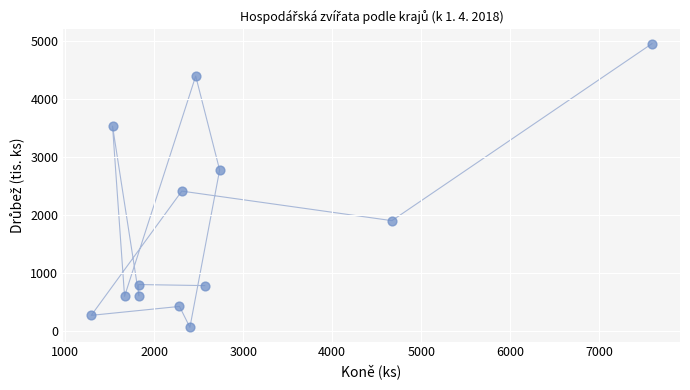

What is the range of X values (max minus min)?

6298.0